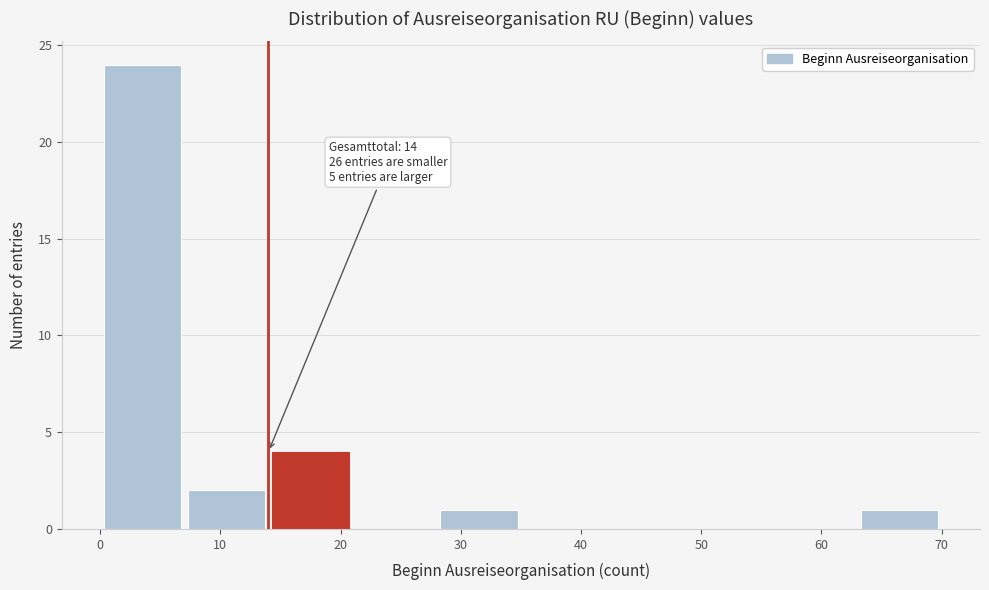

Over which range of the x-axis is the bar tallest?

0 to 7